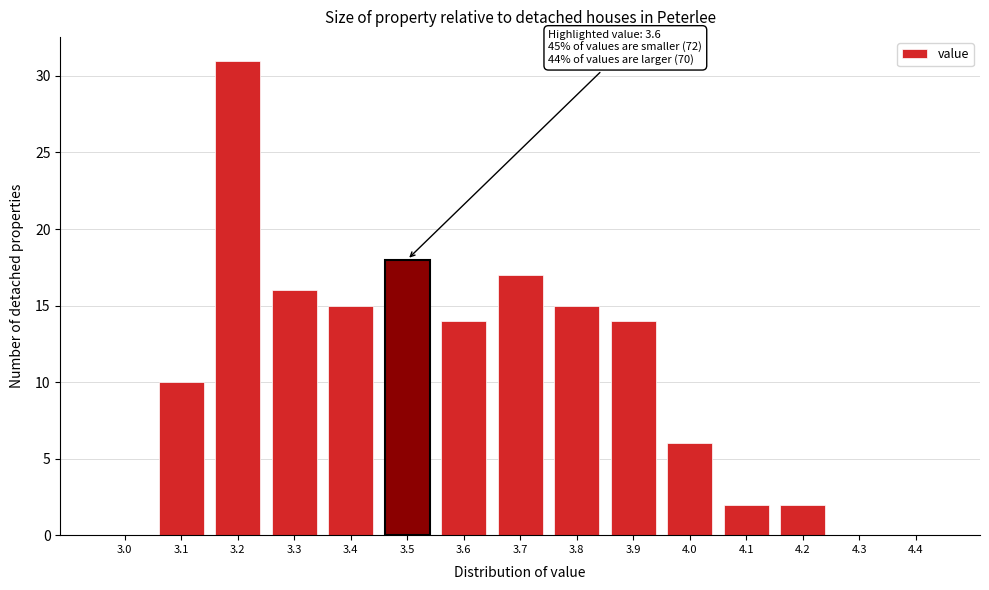

Reading left to right, list all the values displayed in this chart.

3.0=0	3.1=10	3.2=31	3.3=16	3.4=15	3.5=18	3.6=14	3.7=17	3.8=15	3.9=14	4.0=6	4.1=2	4.2=2	4.3=0	4.4=0